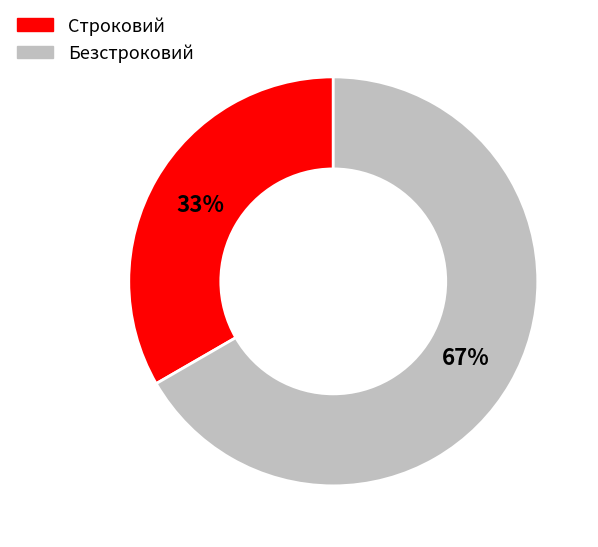

Count the number of slices in the pie.

2